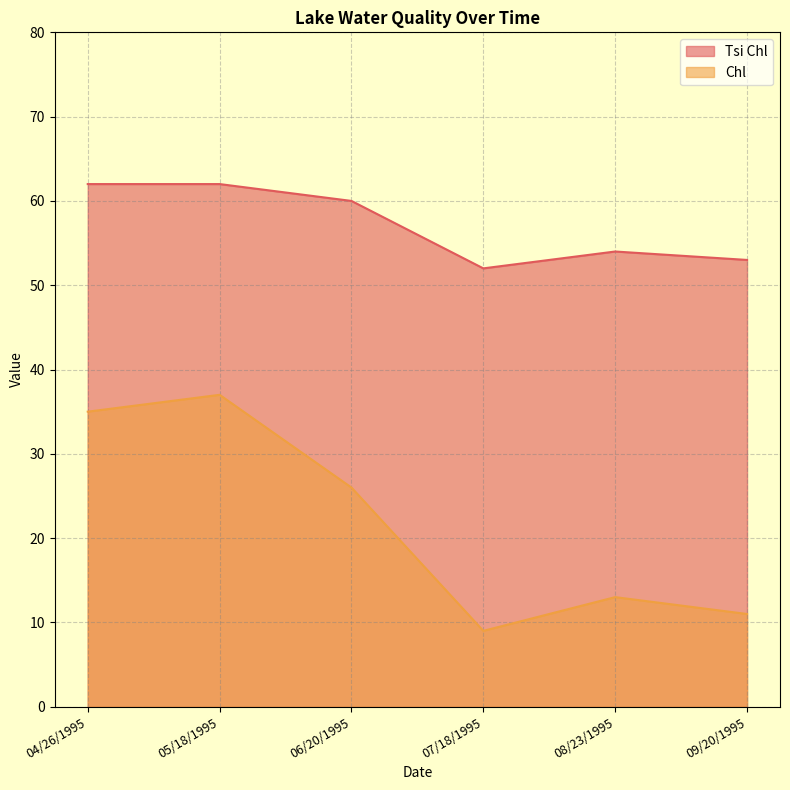

At which category is the sum across all series the highest?

05/18/1995